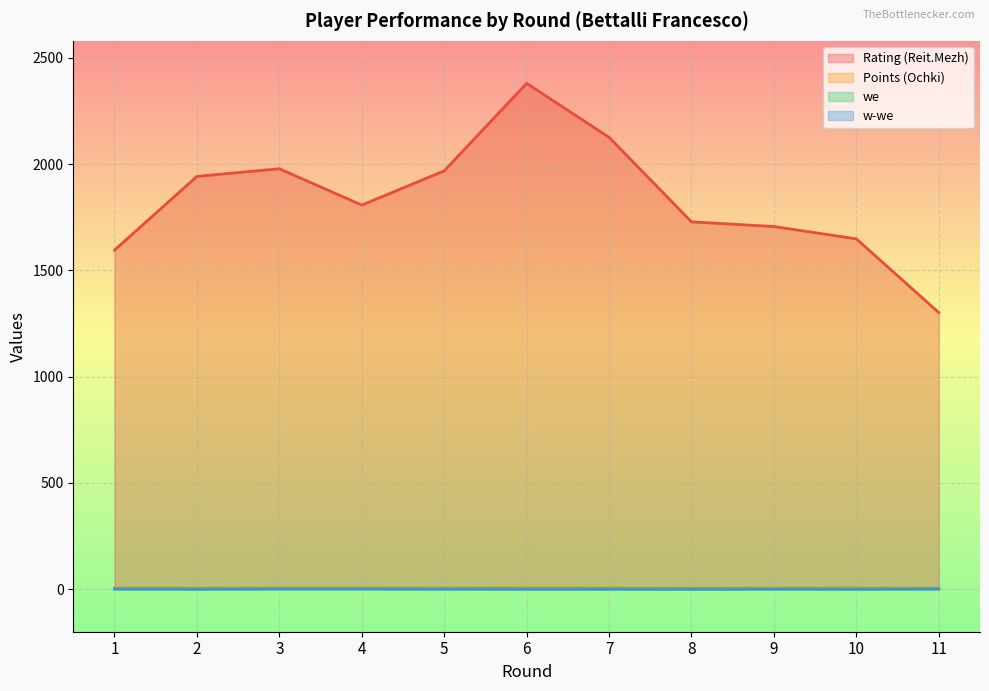

What is the minimum value for Rating (Reit.Mezh)?

1301.0